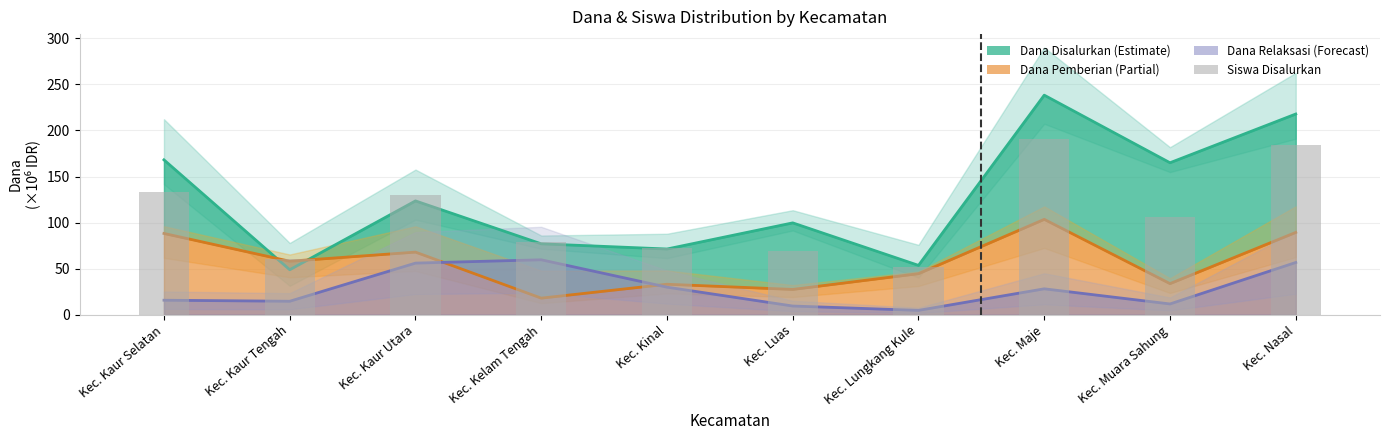

The value at Kec. Kaur Selatan is 132.6. True or false?

True